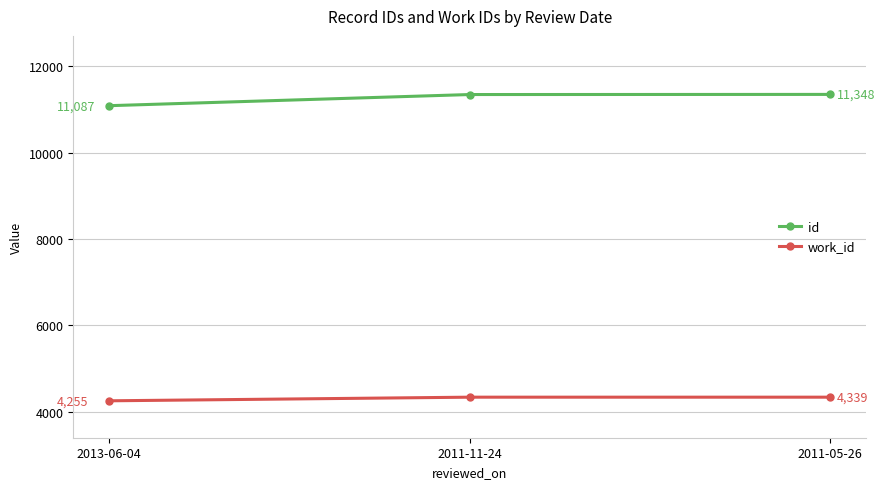

Reading left to right, what are all the values shown in this chart?

id: 11087	11345	11348
work_id: 4255	4339	4339